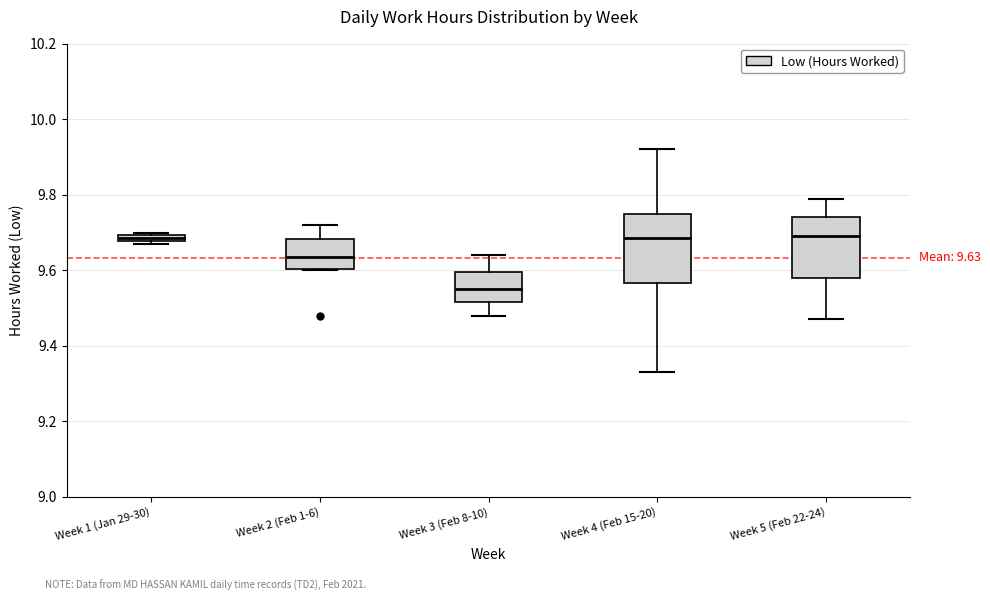

Comparing the boxes themselves (not the whiskers), which one is the tallest?

Week 4 (Feb 15-20)